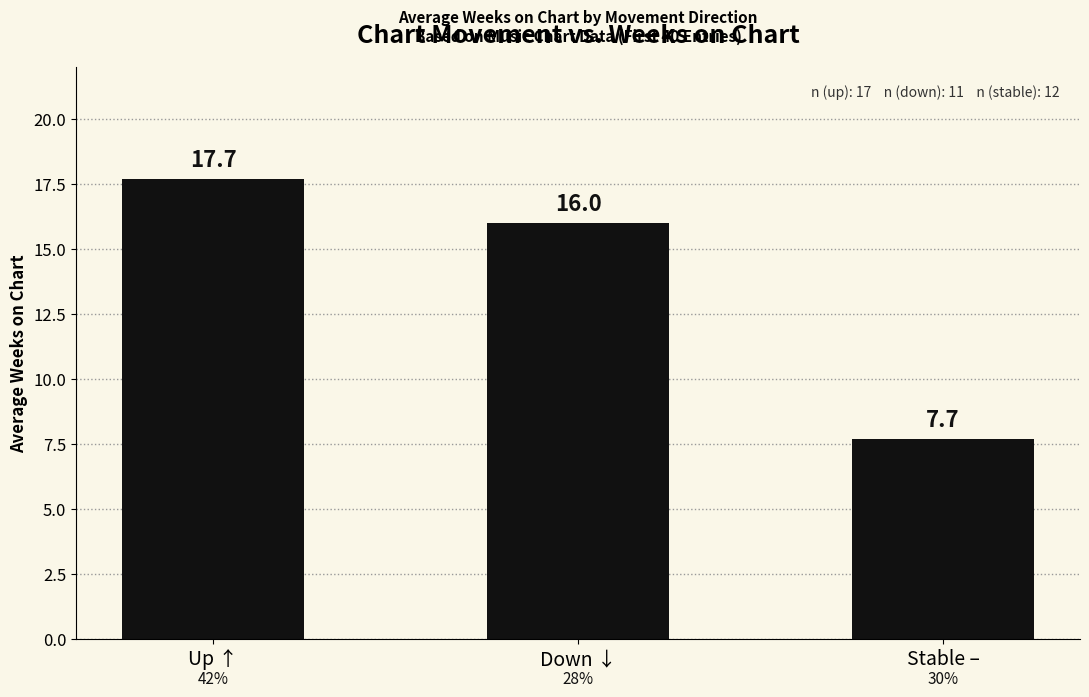

Is it true that the value at Up ↑ is 25.3?

False